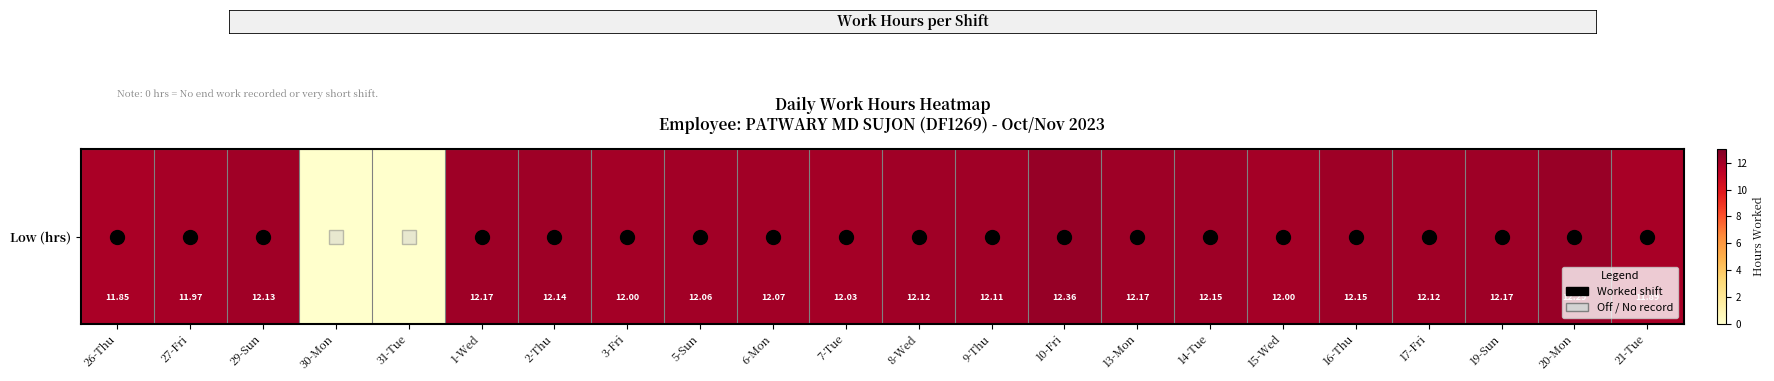

Reading right to left, extract all data points from this chart.

11.9	12.3	12.2	12.1	12.2	12.0	12.2	12.2	12.4	12.1	12.1	12.0	12.1	12.1	12.0	12.1	12.2	0.0	0.0	12.1	12.0	11.8